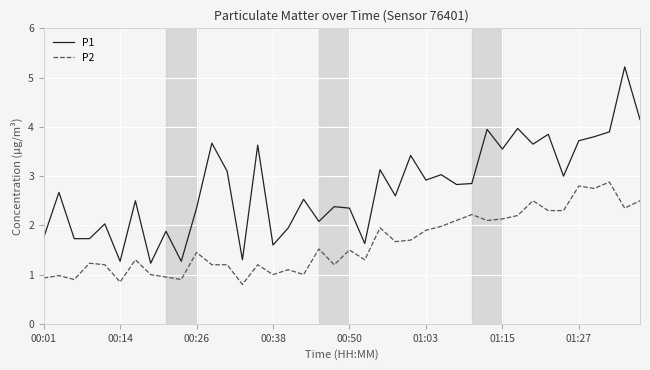

What is the lowest value of the P2 series?

0.8